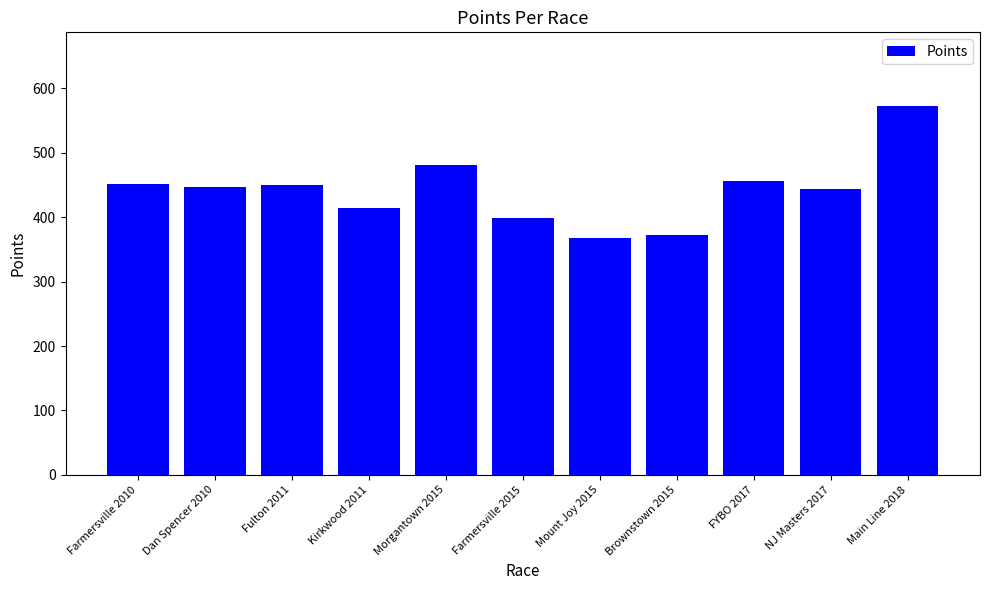

Where does the data first go above 446?

Farmersville 2010